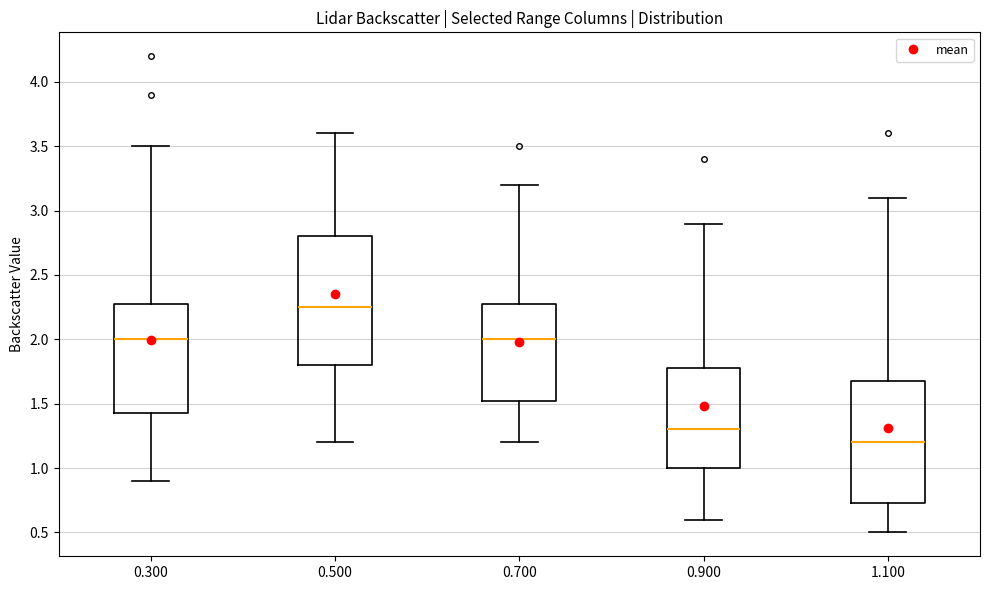

Reading left to right, transcribe this box plot: for each box, give where its median line is, the range the box spans, and where its two whiskers end, as read against the y-axis. The values are not printed on the chart, so give them approximately, as read against the axis.

0.300: median 2.00, box 1.45 to 2.30, whiskers 0.90 to 3.50
0.500: median 2.25, box 1.80 to 2.80, whiskers 1.20 to 3.60
0.700: median 2.00, box 1.55 to 2.30, whiskers 1.20 to 3.20
0.900: median 1.30, box 1.00 to 1.80, whiskers 0.60 to 2.90
1.100: median 1.20, box 0.75 to 1.70, whiskers 0.50 to 3.10